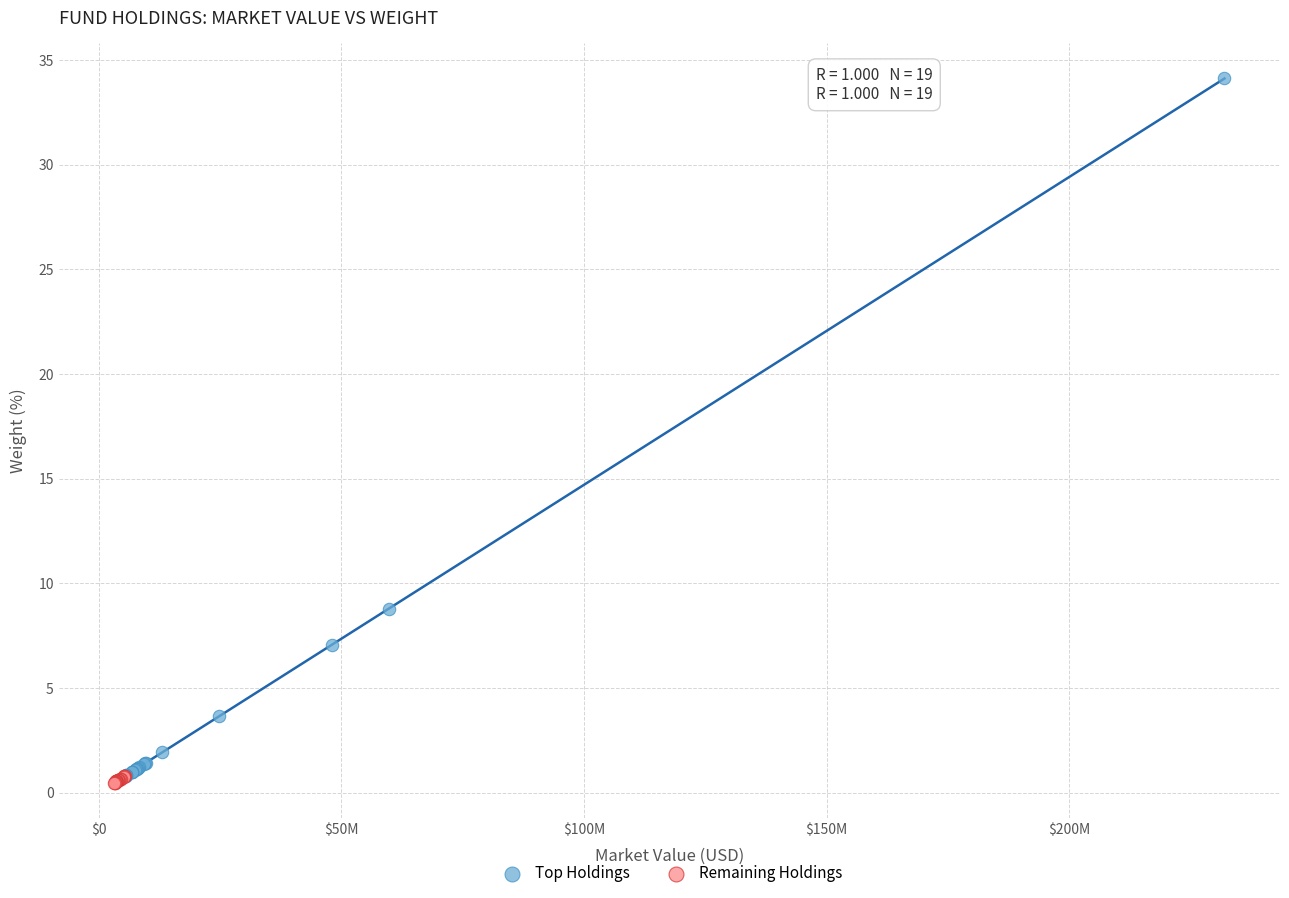

Which series has the widest spread of Y values?

Top Holdings